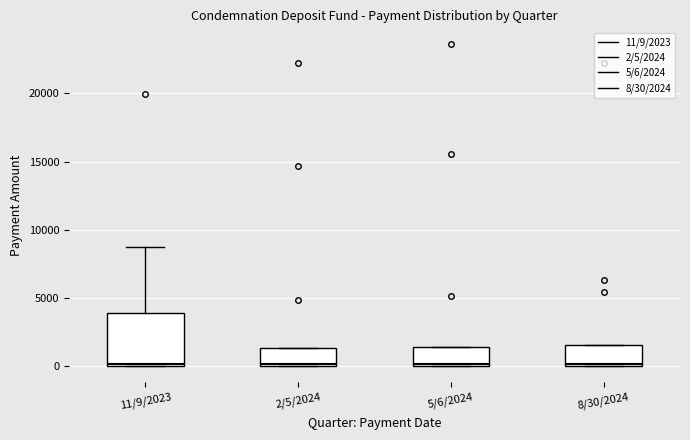

Which box is the tallest, from its lower edge to its upper edge?

11/9/2023